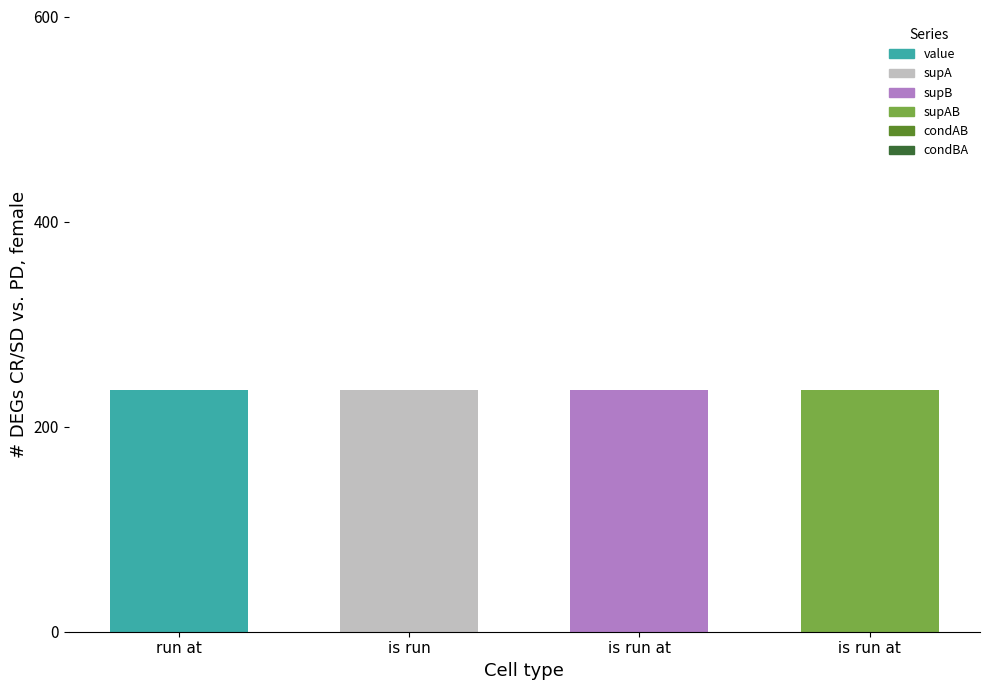

What position from the left is  is run at ?

4